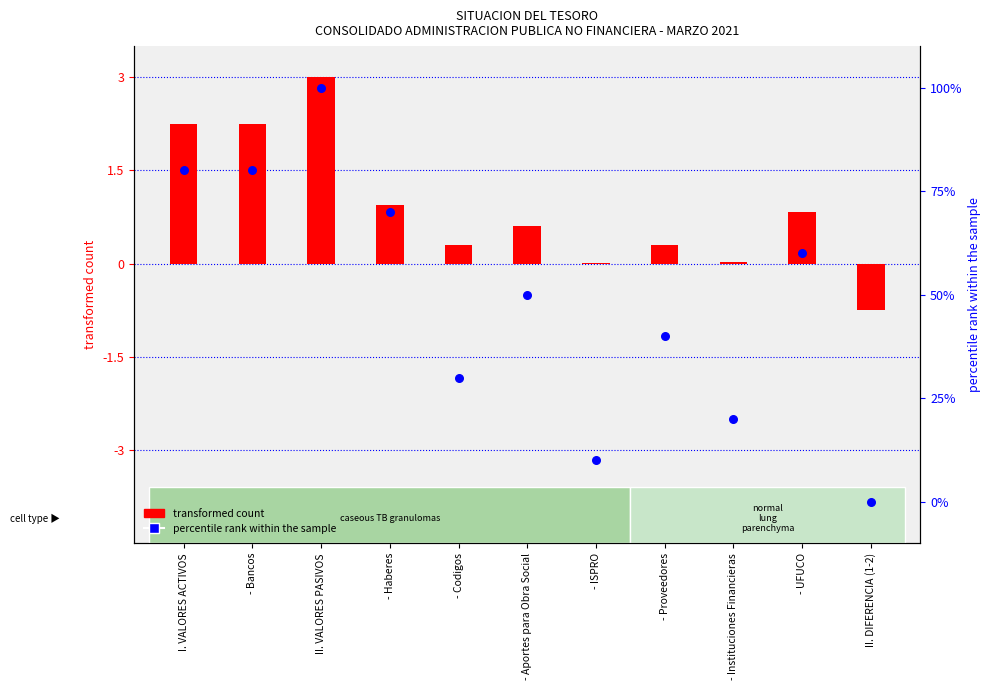

At which category is the sum across all series the highest?

II. VALORES PASIVOS